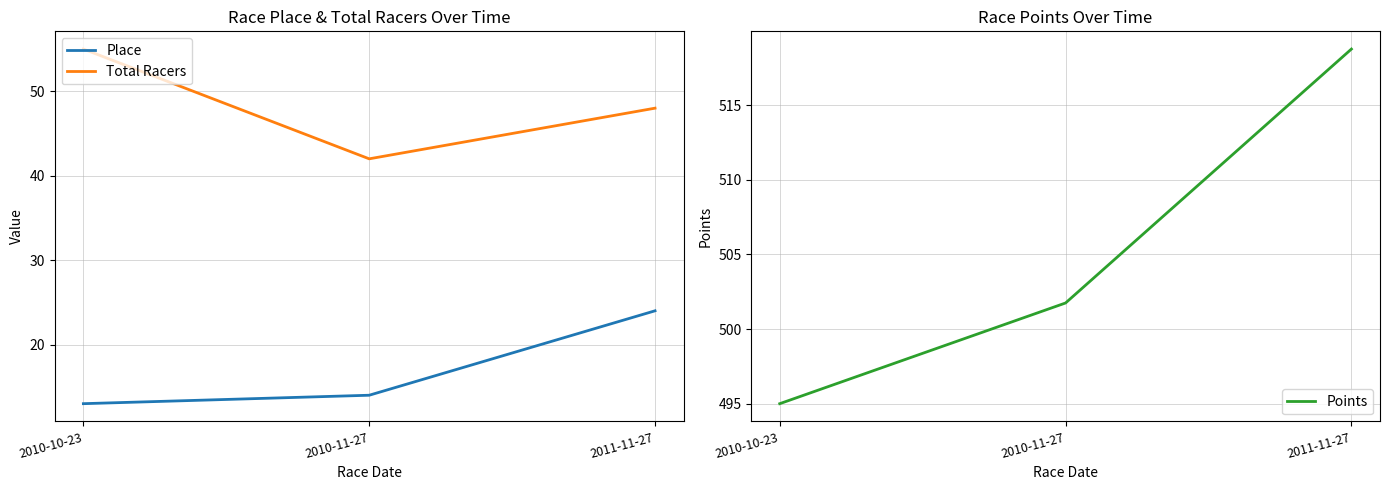

What is the value of the Points point at the 2nd from the left?

501.7